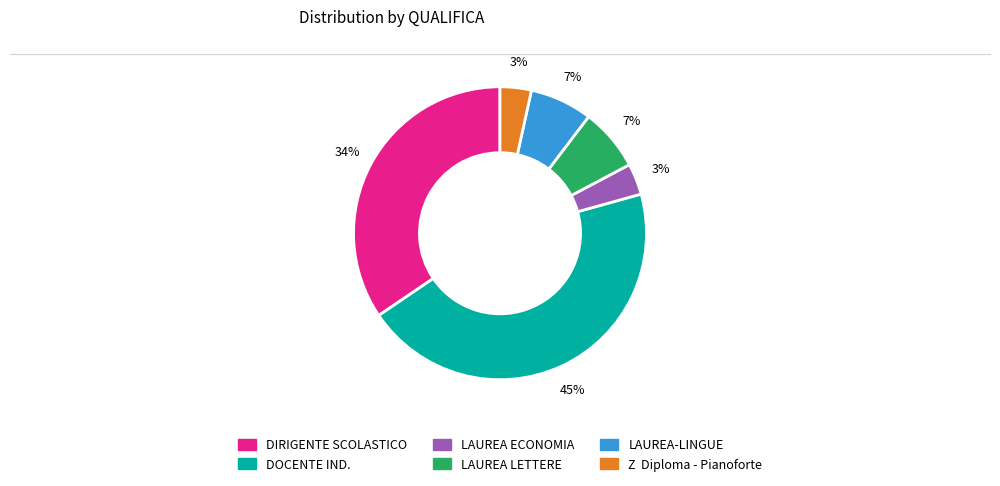

To the nearest percent, what percentage of the pie is LAUREA LETTERE?

7%